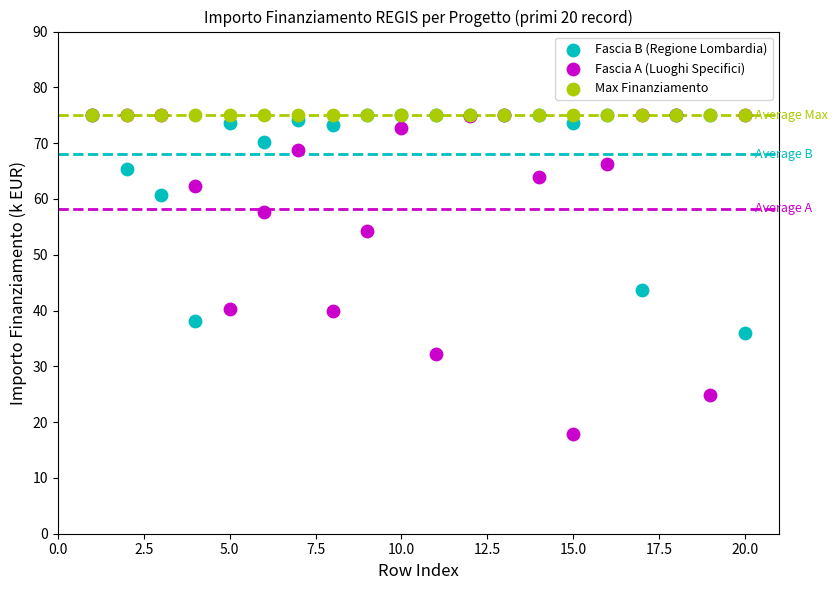

In the Fascia A (Luoghi Specifici) series, what Y value is closest to 46?

40.2